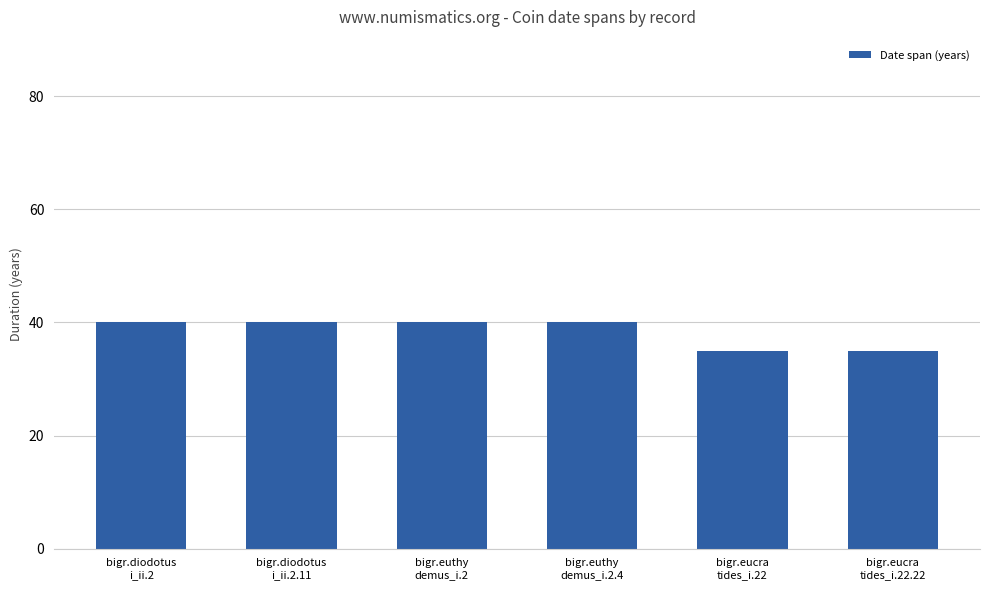

Reading right to left, what are all the values shown in this chart?

bigr.eucra
tides_i.22.22=35	bigr.eucra
tides_i.22=35	bigr.euthy
demus_i.2.4=40	bigr.euthy
demus_i.2=40	bigr.diodotus
i_ii.2.11=40	bigr.diodotus
i_ii.2=40